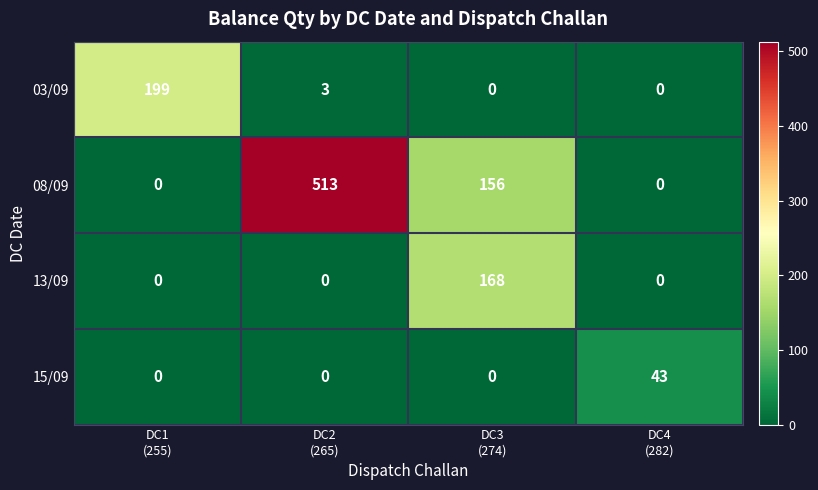

At how many categories does at least one series exceed 353?

1